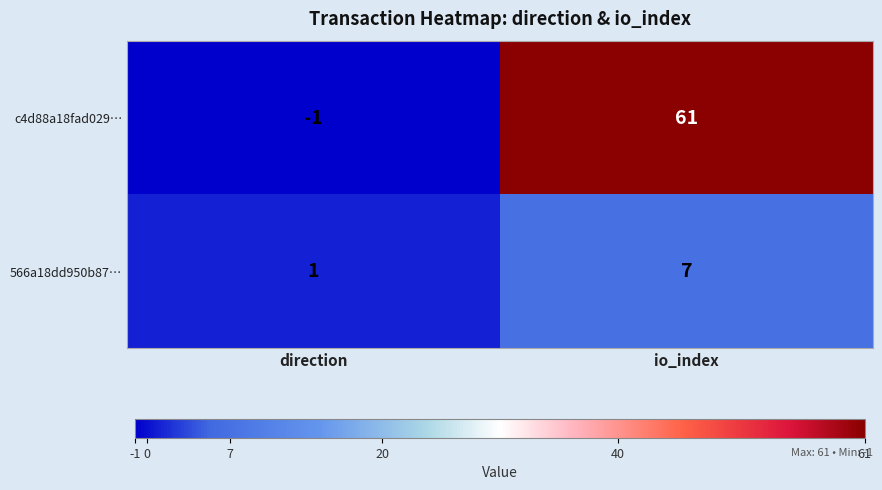

Which category has the highest value across all series?

io_index